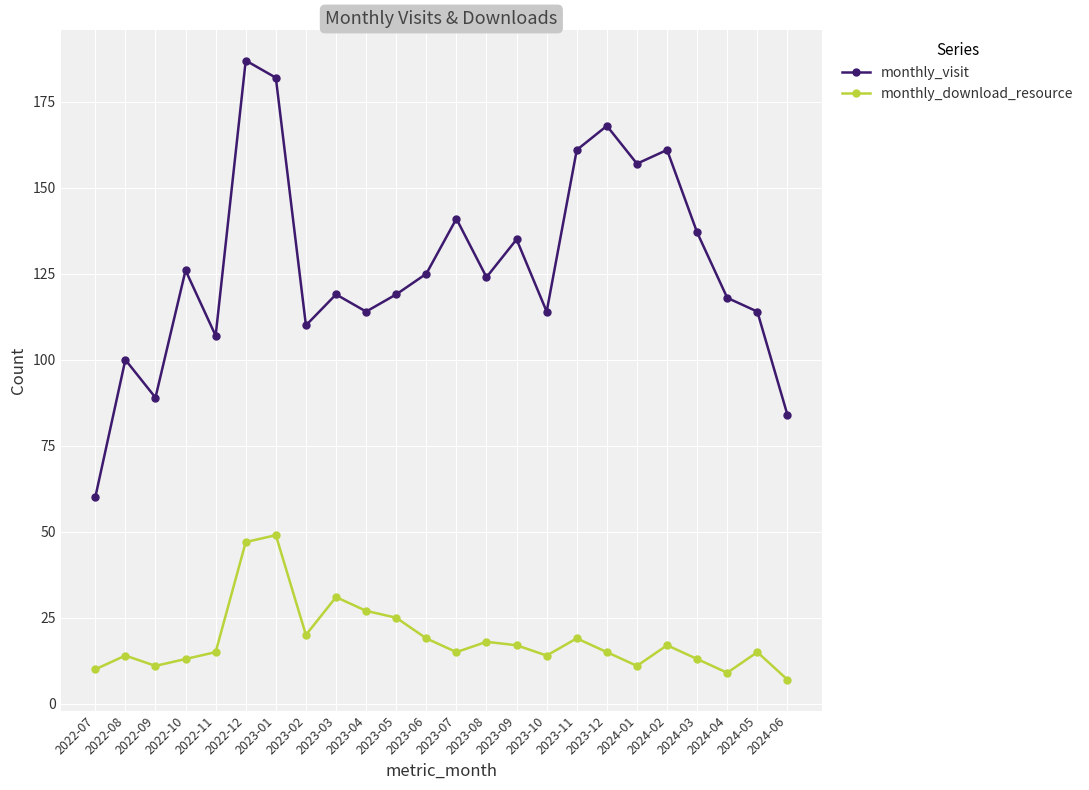

Reading left to right, extract all data points from this chart.

monthly_visit: 60	100	89	126	107	187	182	110	119	114	119	125	141	124	135	114	161	168	157	161	137	118	114	84
monthly_download_resource: 10	14	11	13	15	47	49	20	31	27	25	19	15	18	17	14	19	15	11	17	13	9	15	7